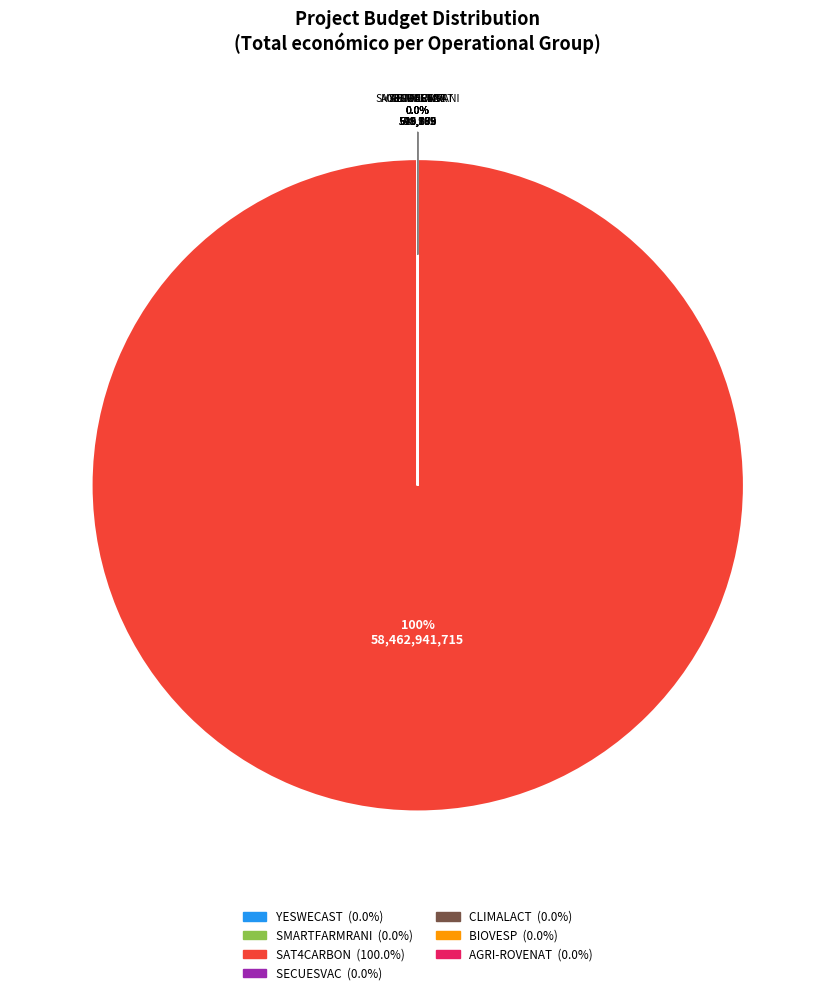

True or false: SECUESVAC accounts for 0% of the total.

True